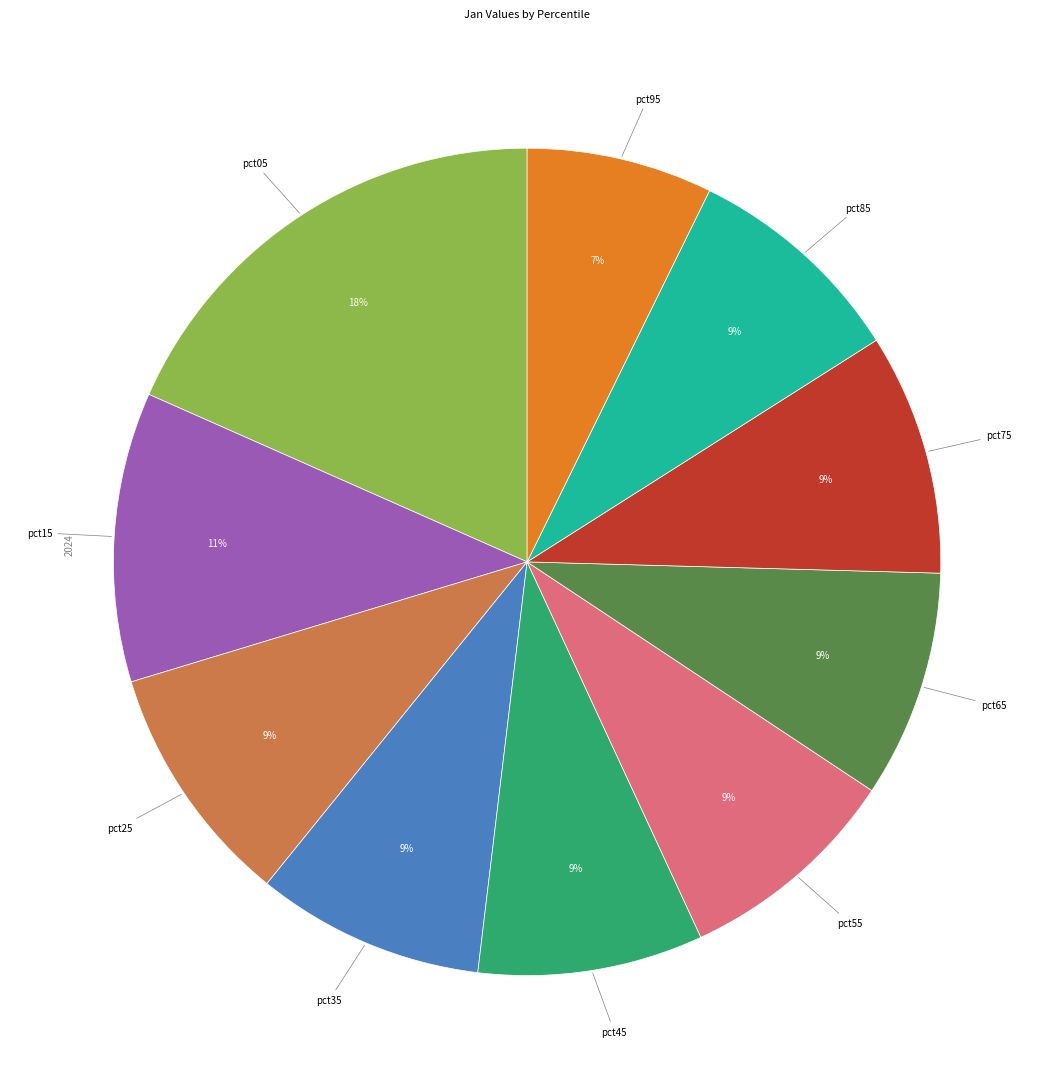

Is there any slice that represents more than half of the pie?

No